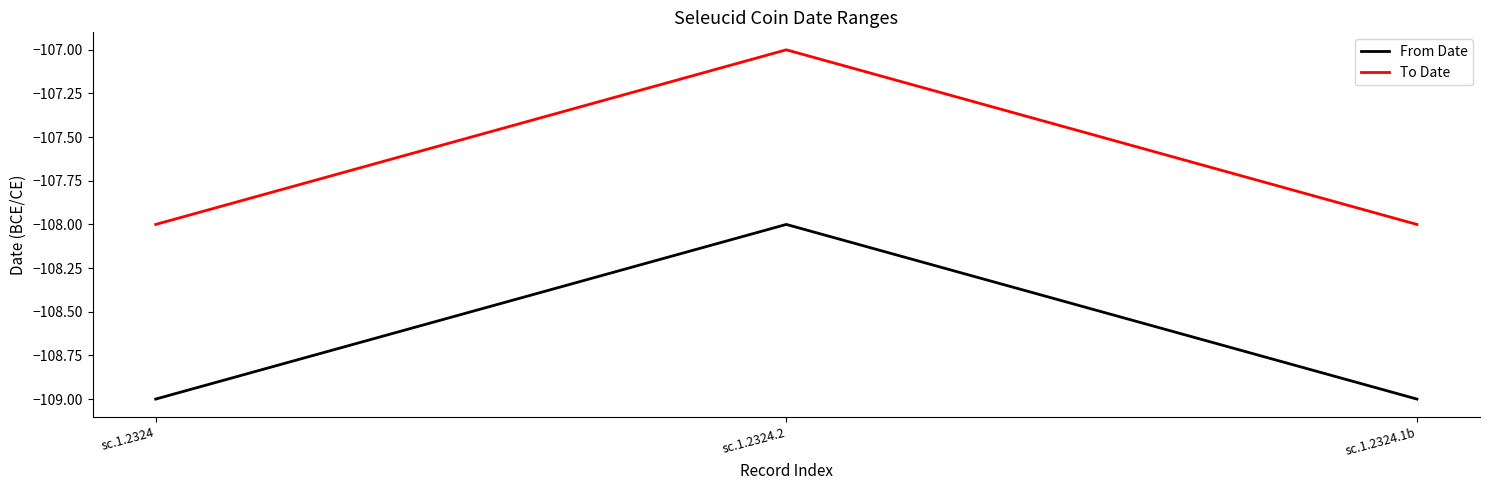

Which label corresponds to the largest value in the chart?

sc.1.2324.2